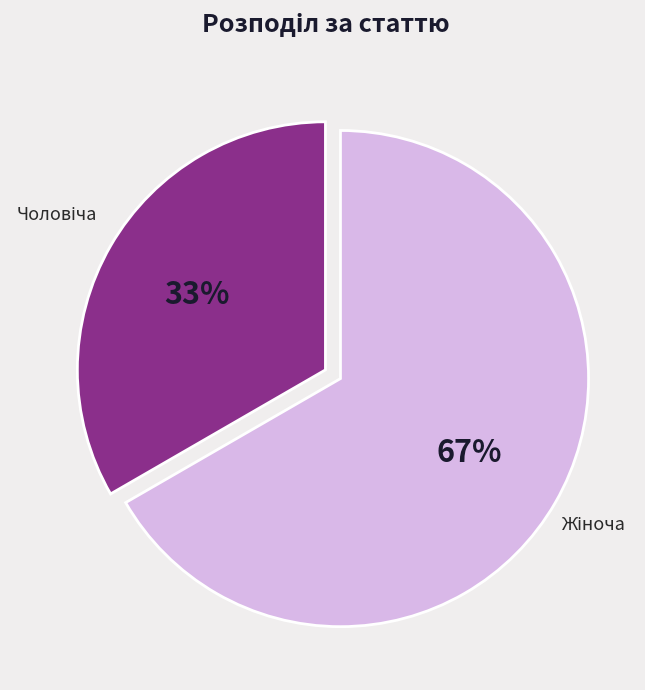

Is there any slice that represents more than half of the pie?

Yes